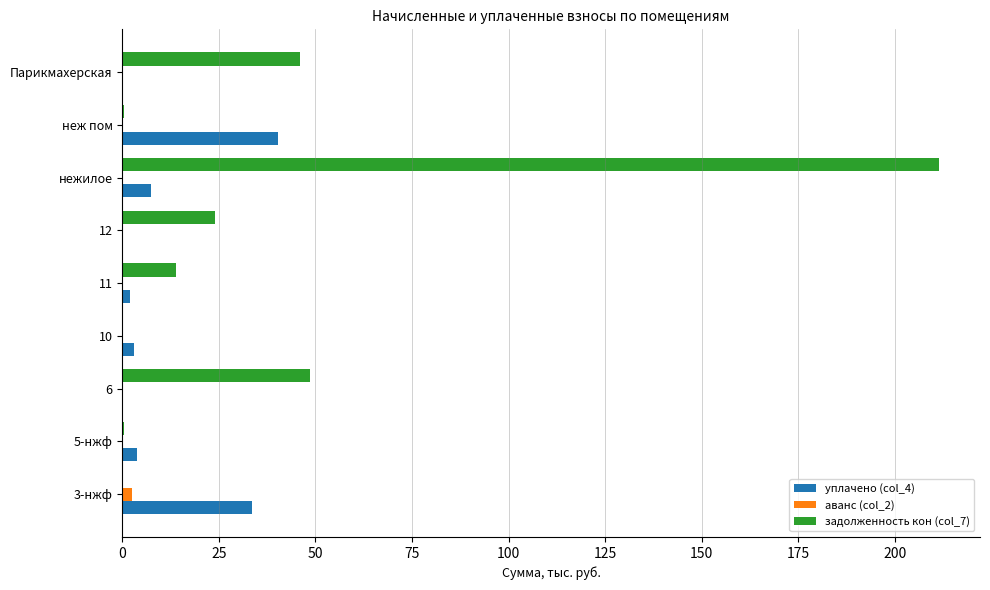

Is the value of задолженность кон (col_7) at 11 greater than the value of аванс (col_2) at 5-нжф?

Yes